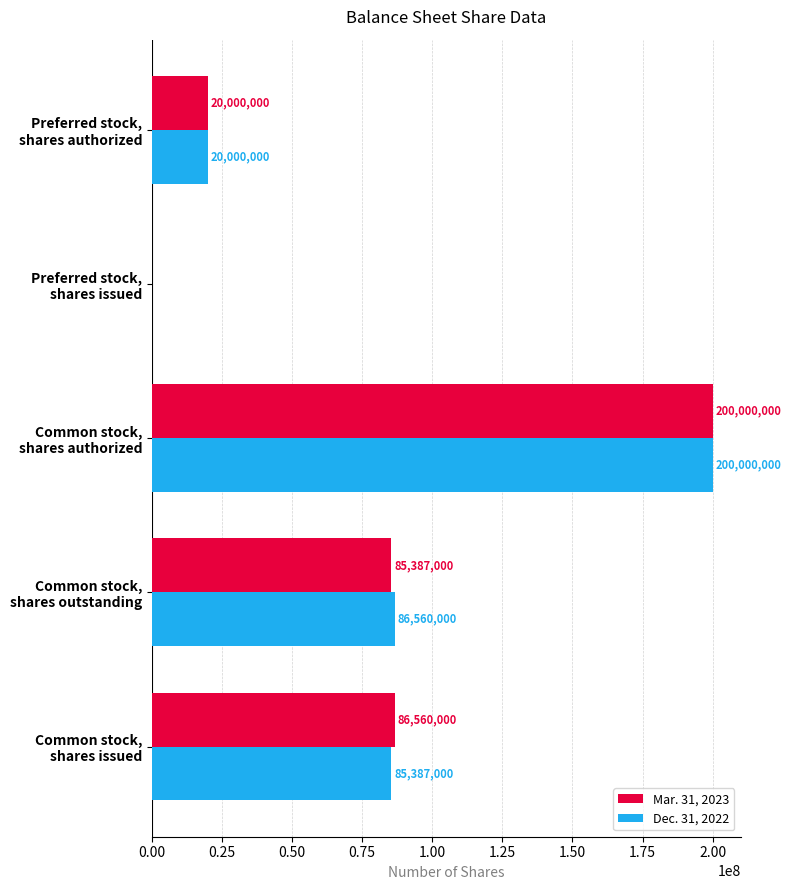

At which category is the sum across all series the highest?

Common stock,
shares authorized